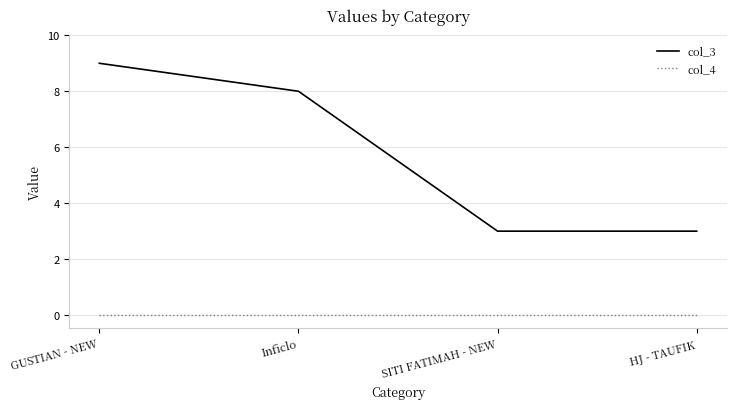

What is the difference between the maximum and minimum values in the col_3 series?

6